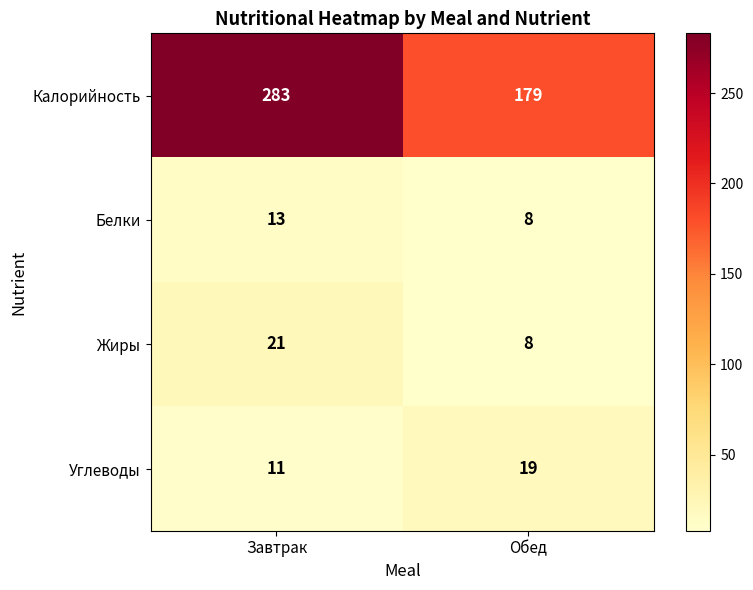

Which category has the lowest value in the Жиры series?

Обед